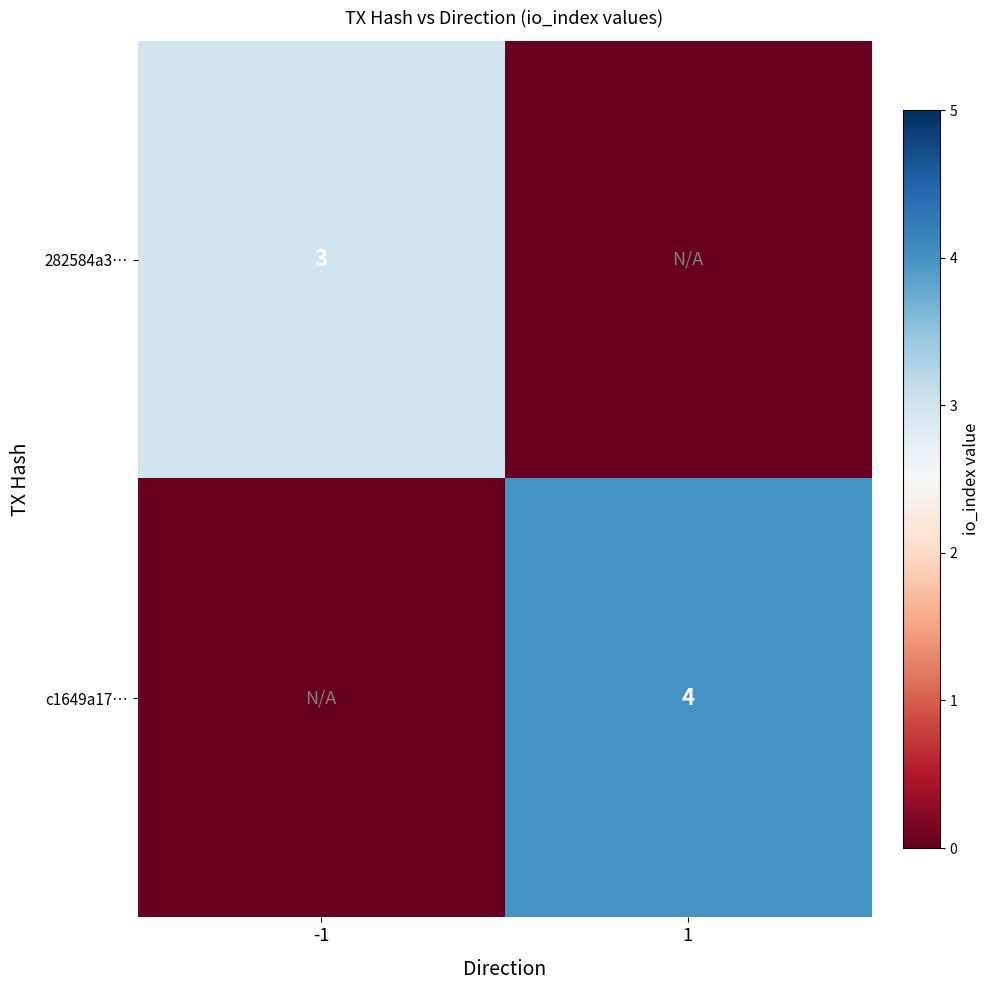

True or false: c1649a17… has a value of 4 at 1.

True